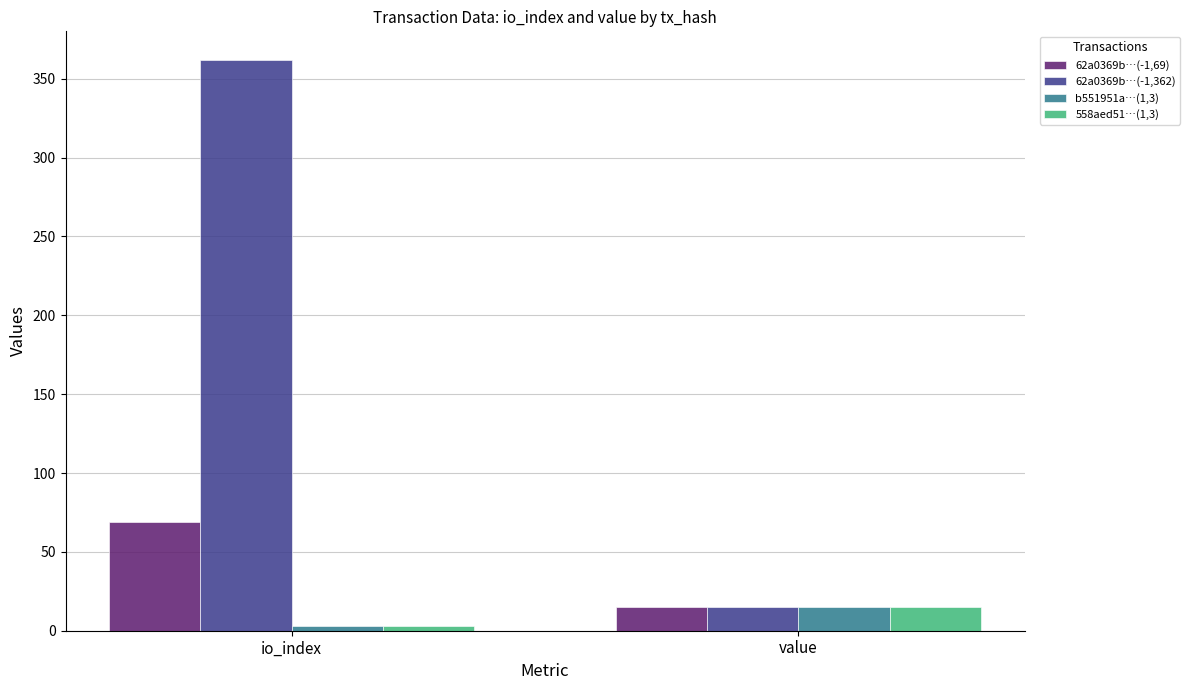

At which label does b551951a…(1,3) reach its peak?

value